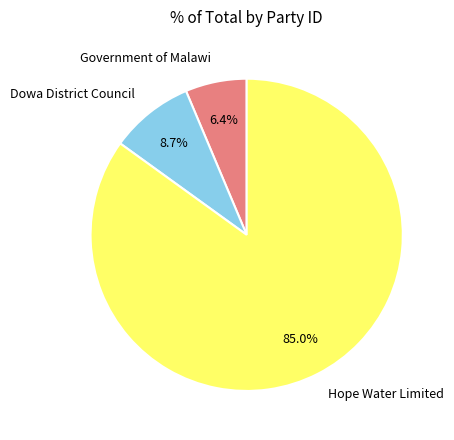

Which slice is the smallest?

Government of Malawi